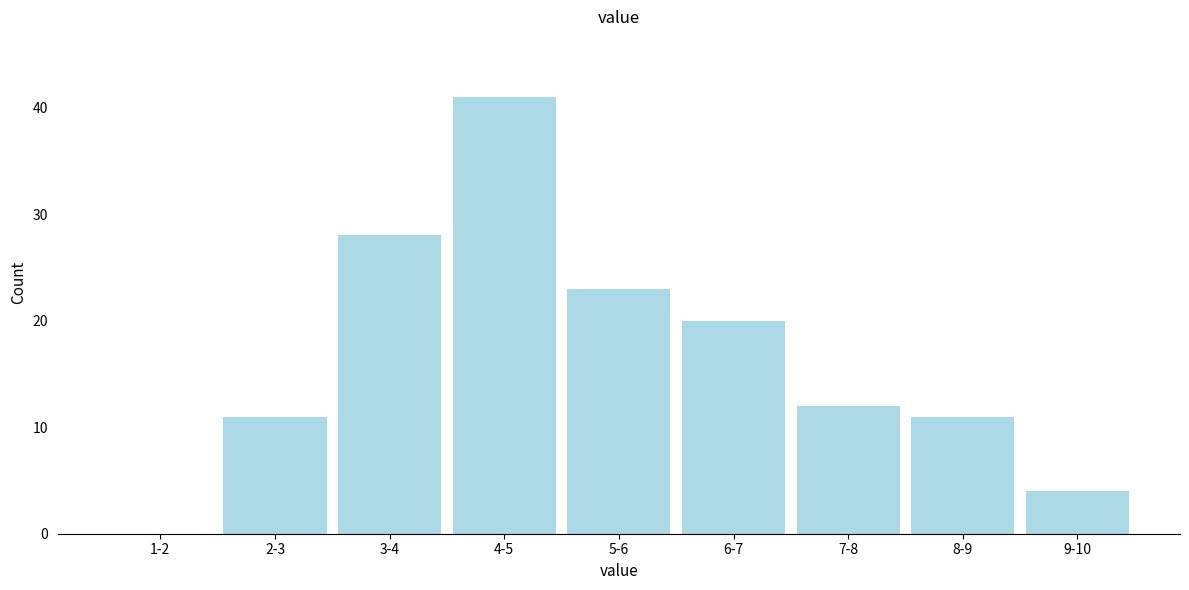

Reading left to right, extract all data points from this chart.

1-2=0	2-3=11	3-4=28	4-5=41	5-6=23	6-7=20	7-8=12	8-9=11	9-10=4